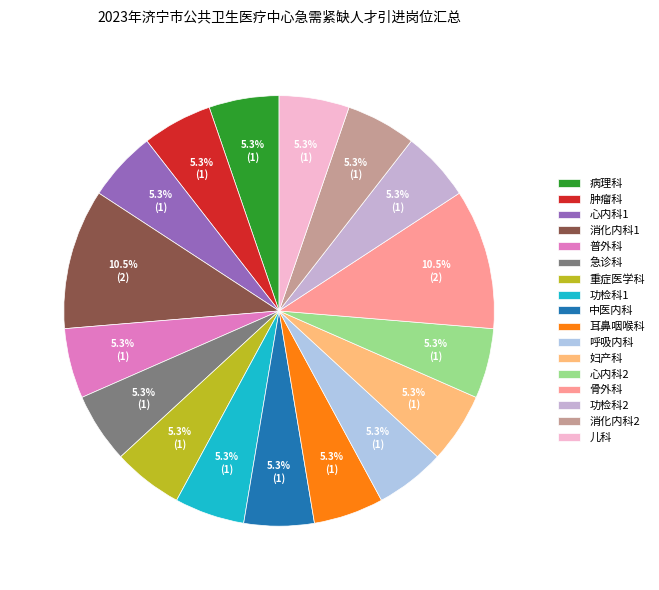

The 骨外科 slice represents 21% of the pie. True or false?

False